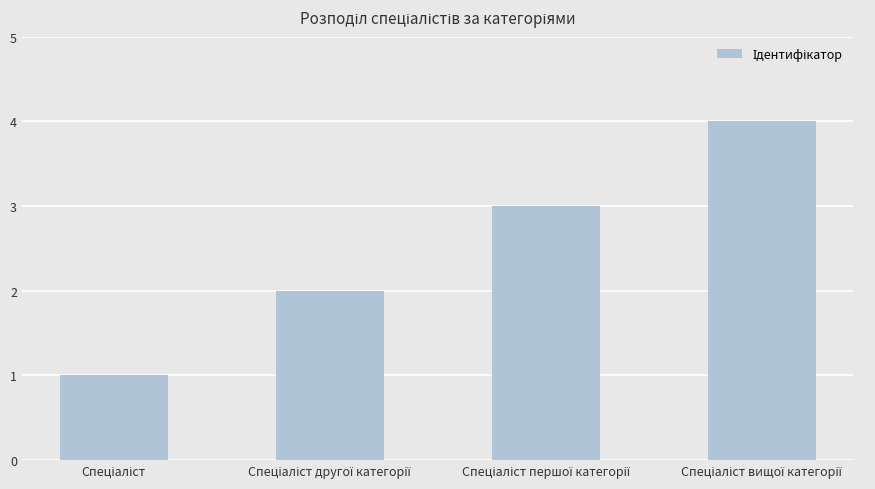

What is the difference between the maximum and minimum values?

3